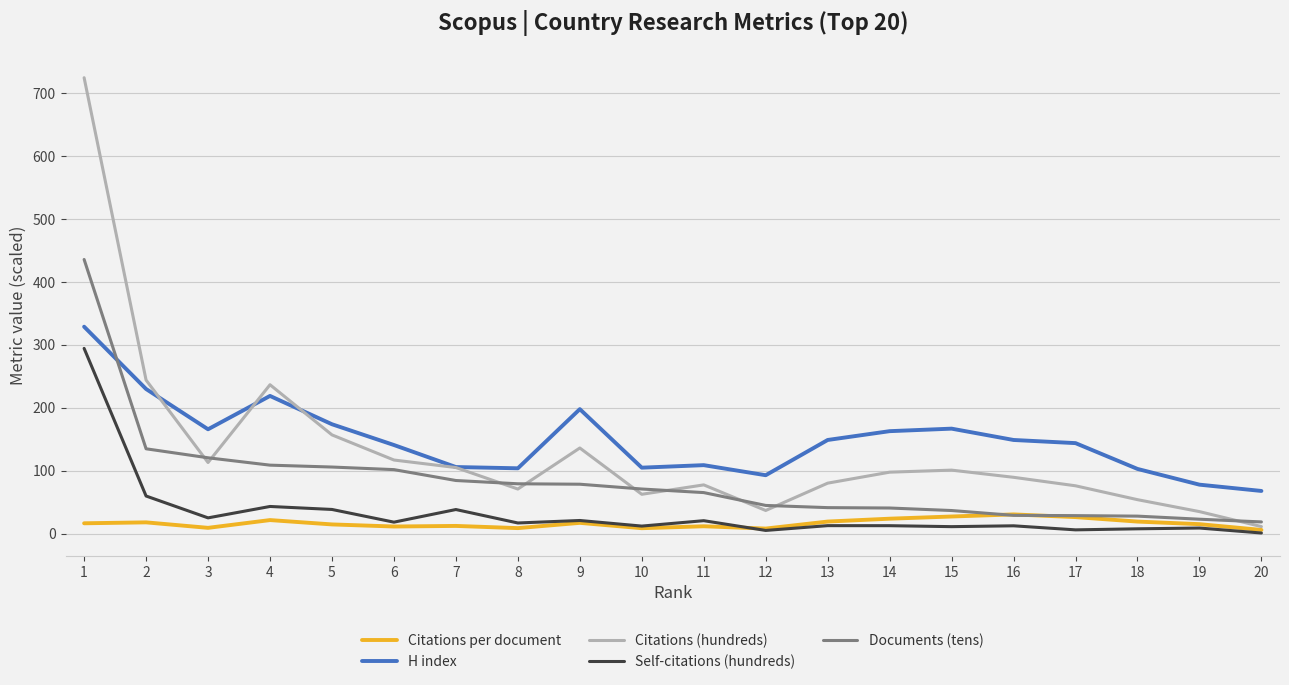

List the series in order of their peak value, lowest first.

Citations per document, Self-citations (hundreds), H index, Documents (tens), Citations (hundreds)